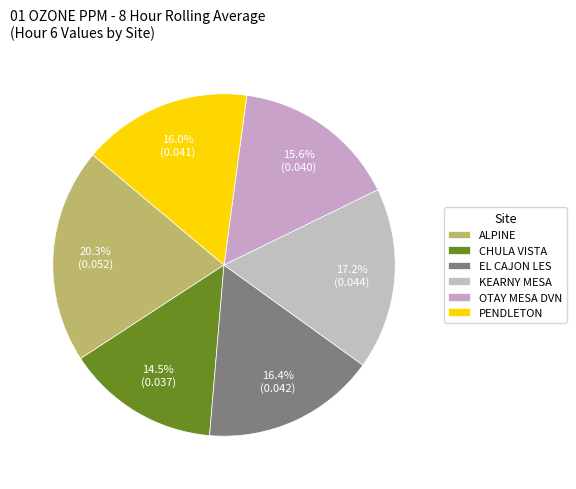

Is there a majority slice in this chart?

No